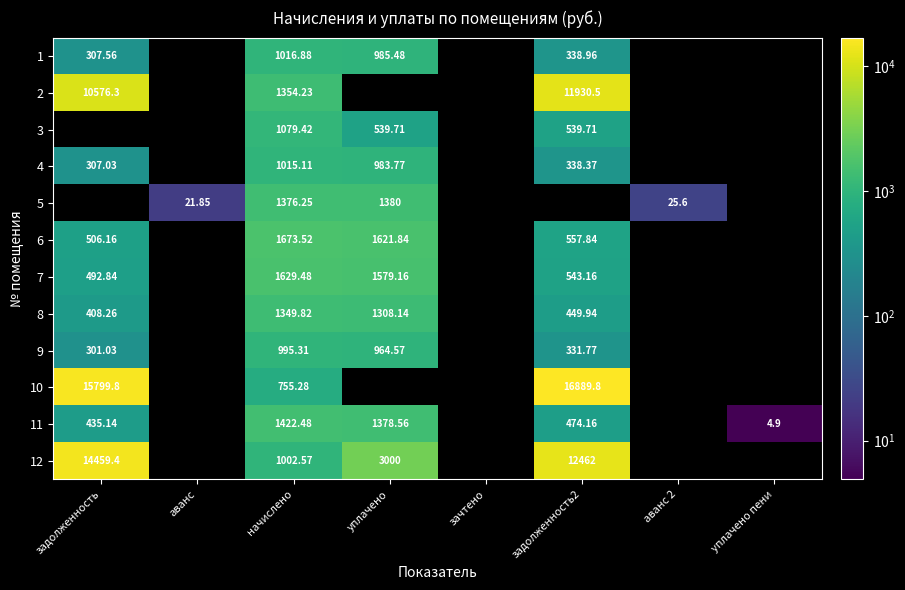

List the series in order of their overall mean, highest first.

1, 2, 3, 4, 5, 6, 7, 8, 9, 10, 11, 12